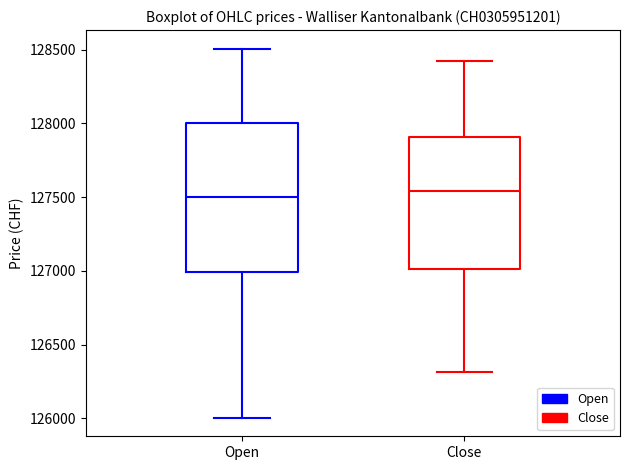

Reading left to right, read every box against the y-axis: the position of its median line, the range the box covers, and the ends of its whiskers. The values are not printed on the chart, so give them approximately, as read against the axis.

Open: median 127500, box 127000 to 128000, whiskers 126000 to 128500
Close: median 127550, box 127000 to 127900, whiskers 126300 to 128400